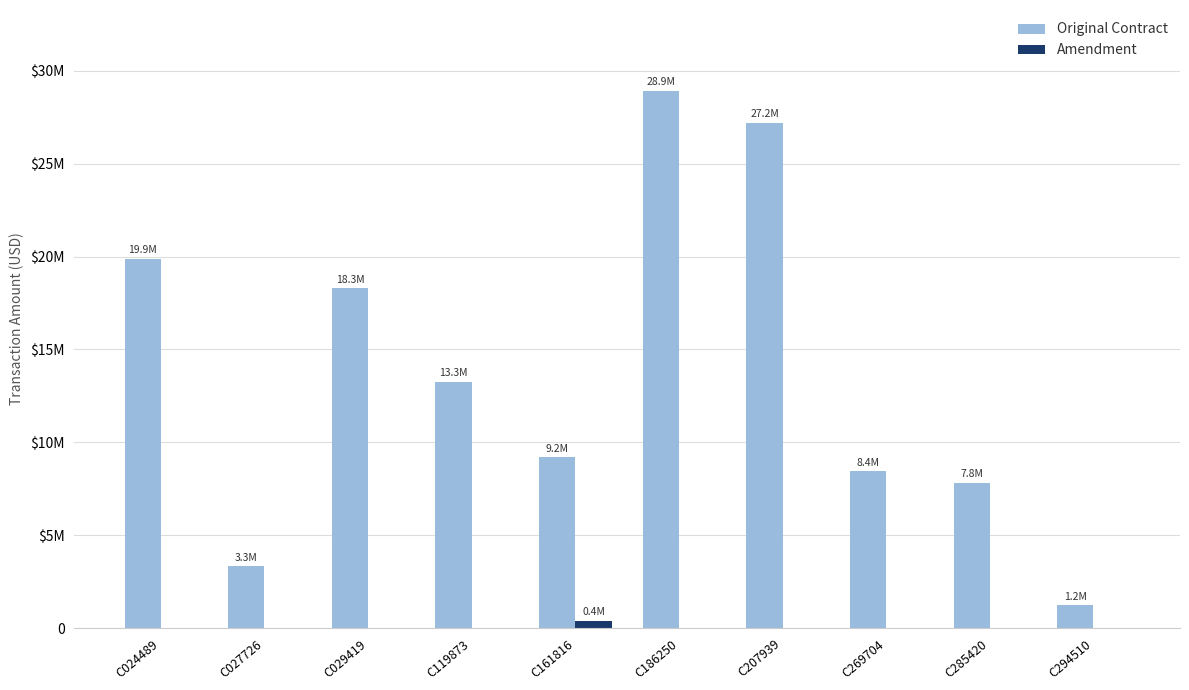

What is the minimum value for Original Contract?

1232800.0